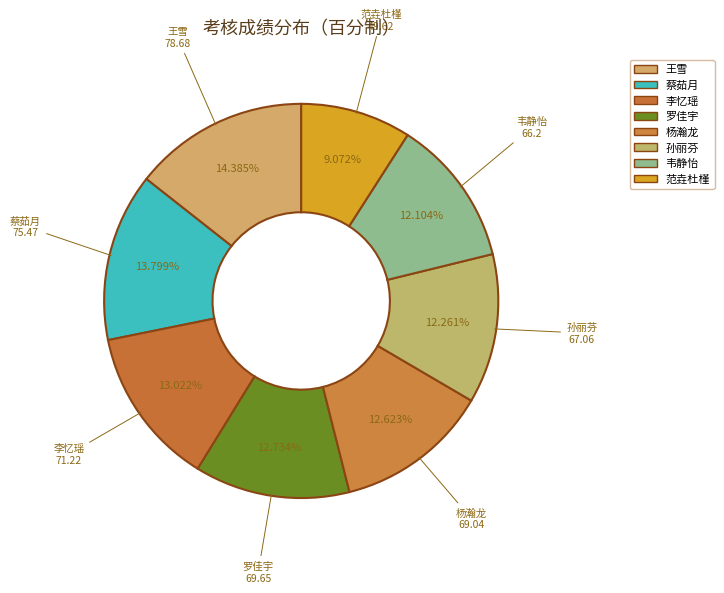

Rank the categories by value from lowest to highest.

范垚杜槿, 韦静怡, 孙丽芬, 杨瀚龙, 罗佳宇, 李忆瑶, 蔡茹月, 王雪